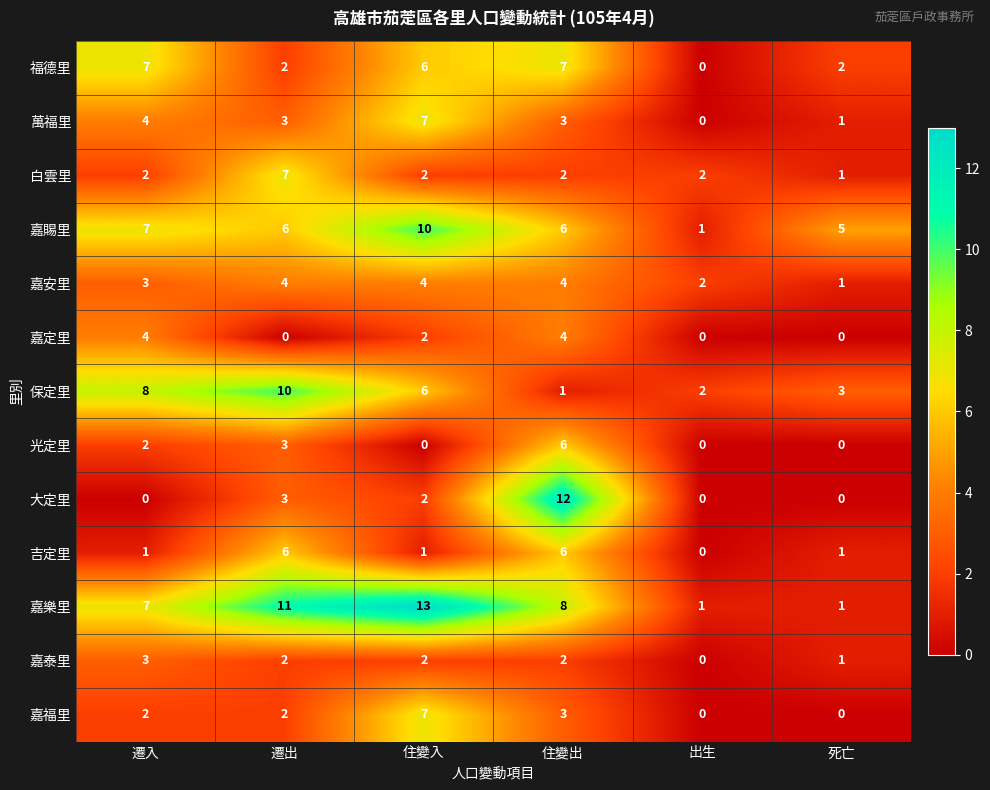

At which category is the sum across all series the highest?

住變出